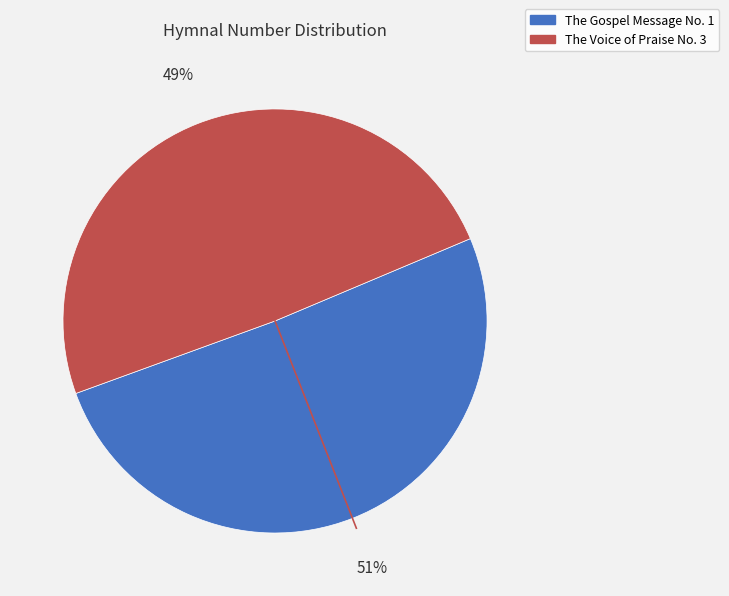

What percentage is the The Gospel Message No. 1 slice, to the nearest percent?

51%